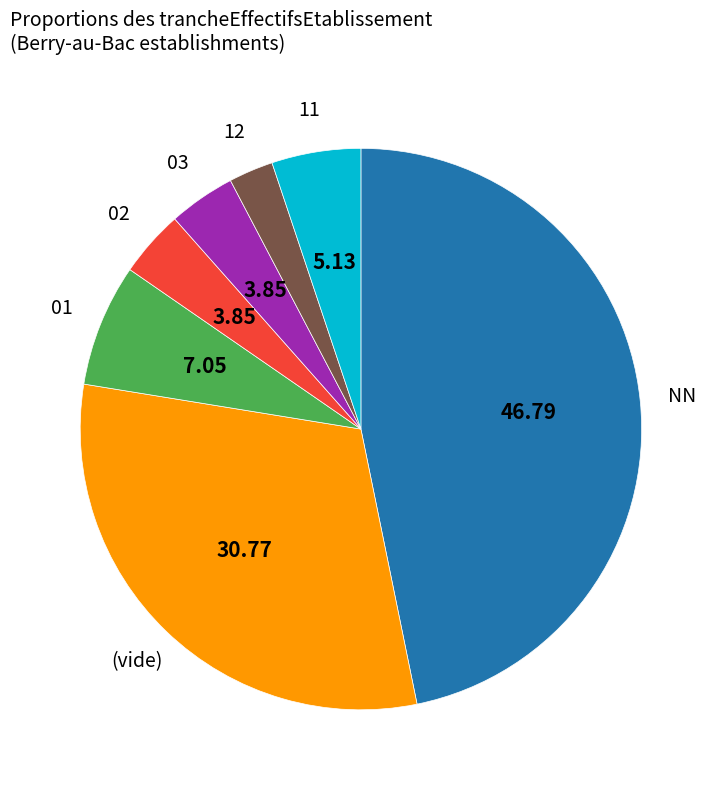

Does any single category account for the majority?

No